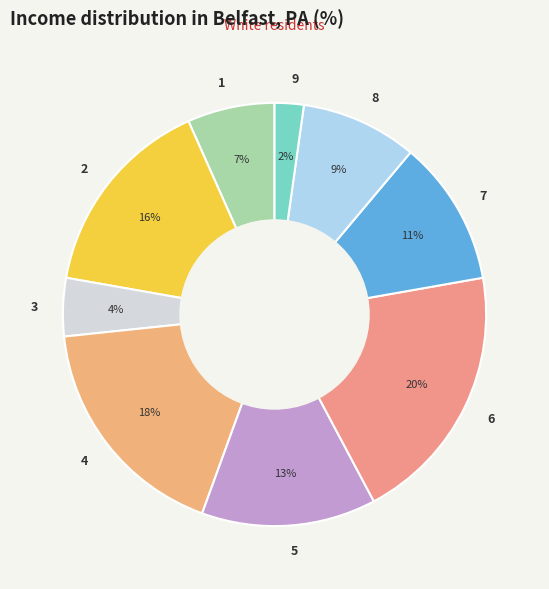

True or false: 1 accounts for 1% of the total.

False